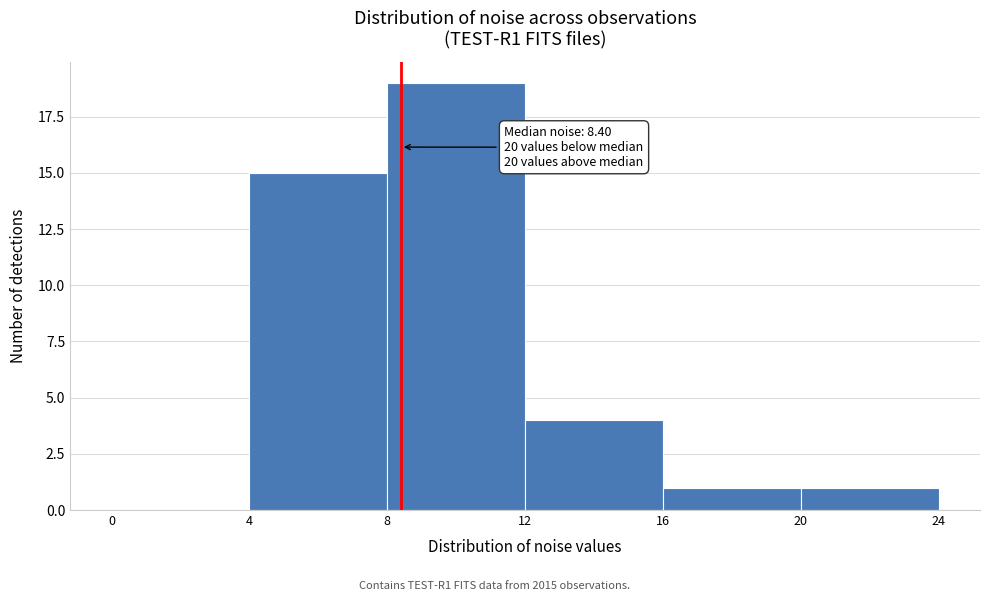

Over which range of the x-axis is the bar tallest?

8 to 12